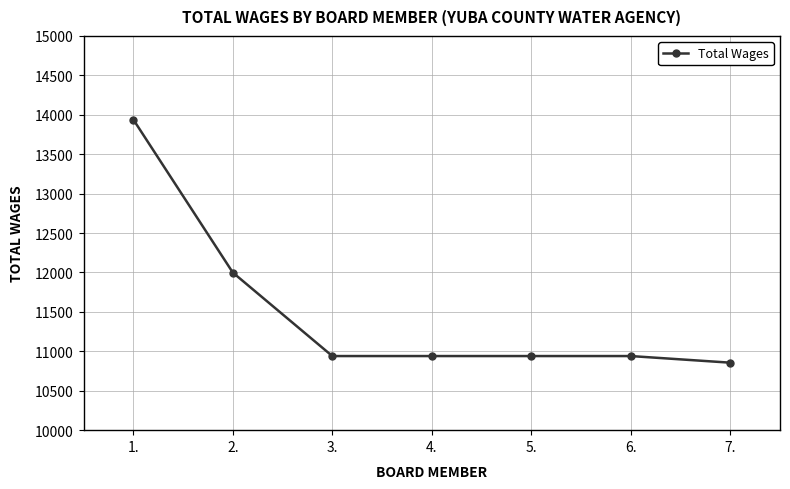

What is the value of the 6th point from the left?

10940